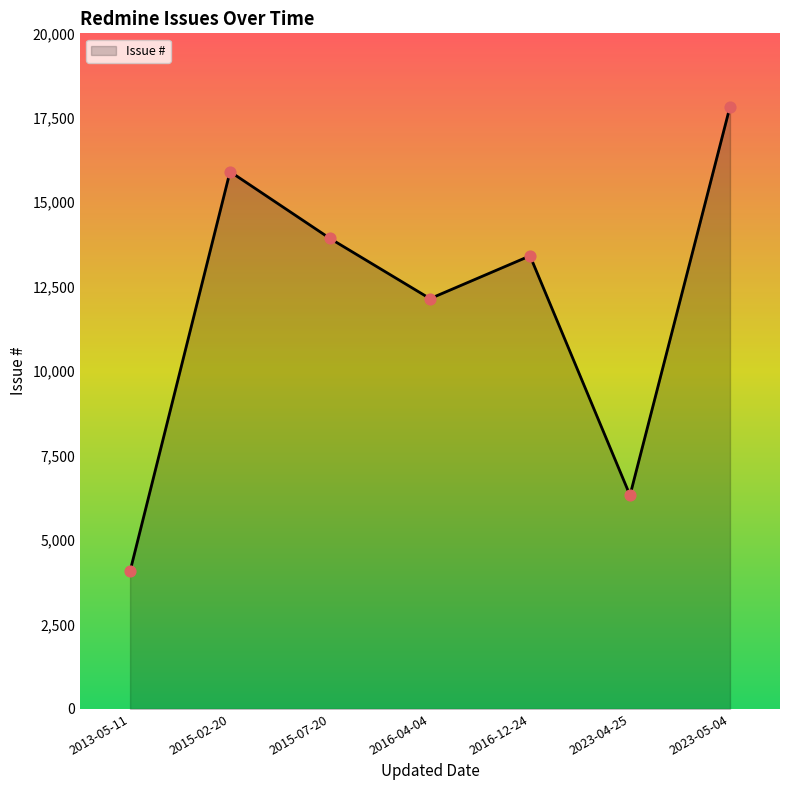

What is the ratio of the value at 2023-04-25 to the value at 2013-05-11?

1.6